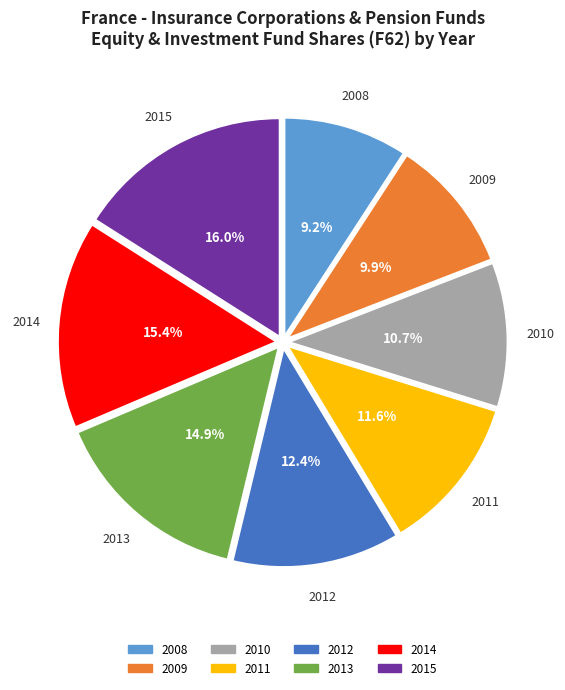

What portion of the pie excludes 2014?

84.6%